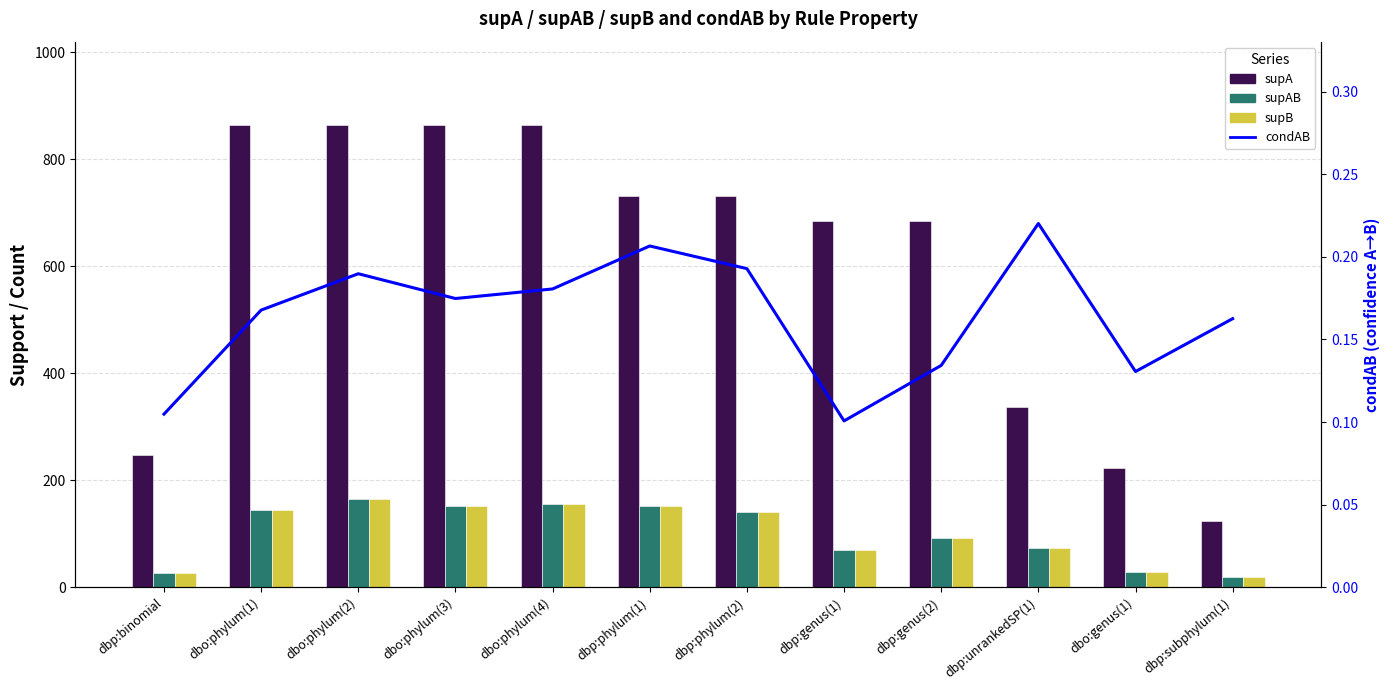

What is the maximum value shown in the chart?

864.0